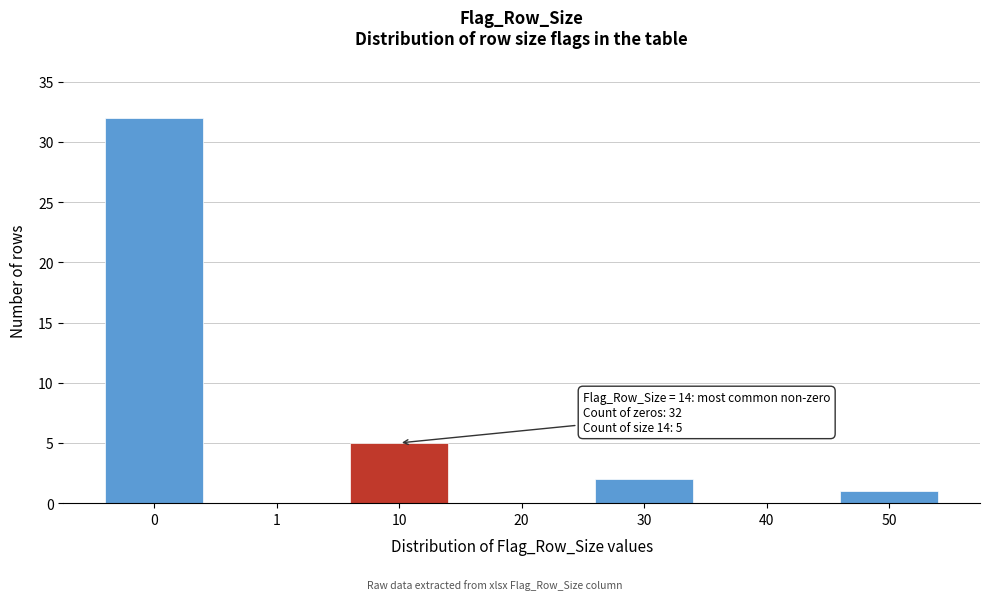

Reading left to right, extract all data points from this chart.

0=32	1=0	10=5	20=0	30=2	40=0	50=1